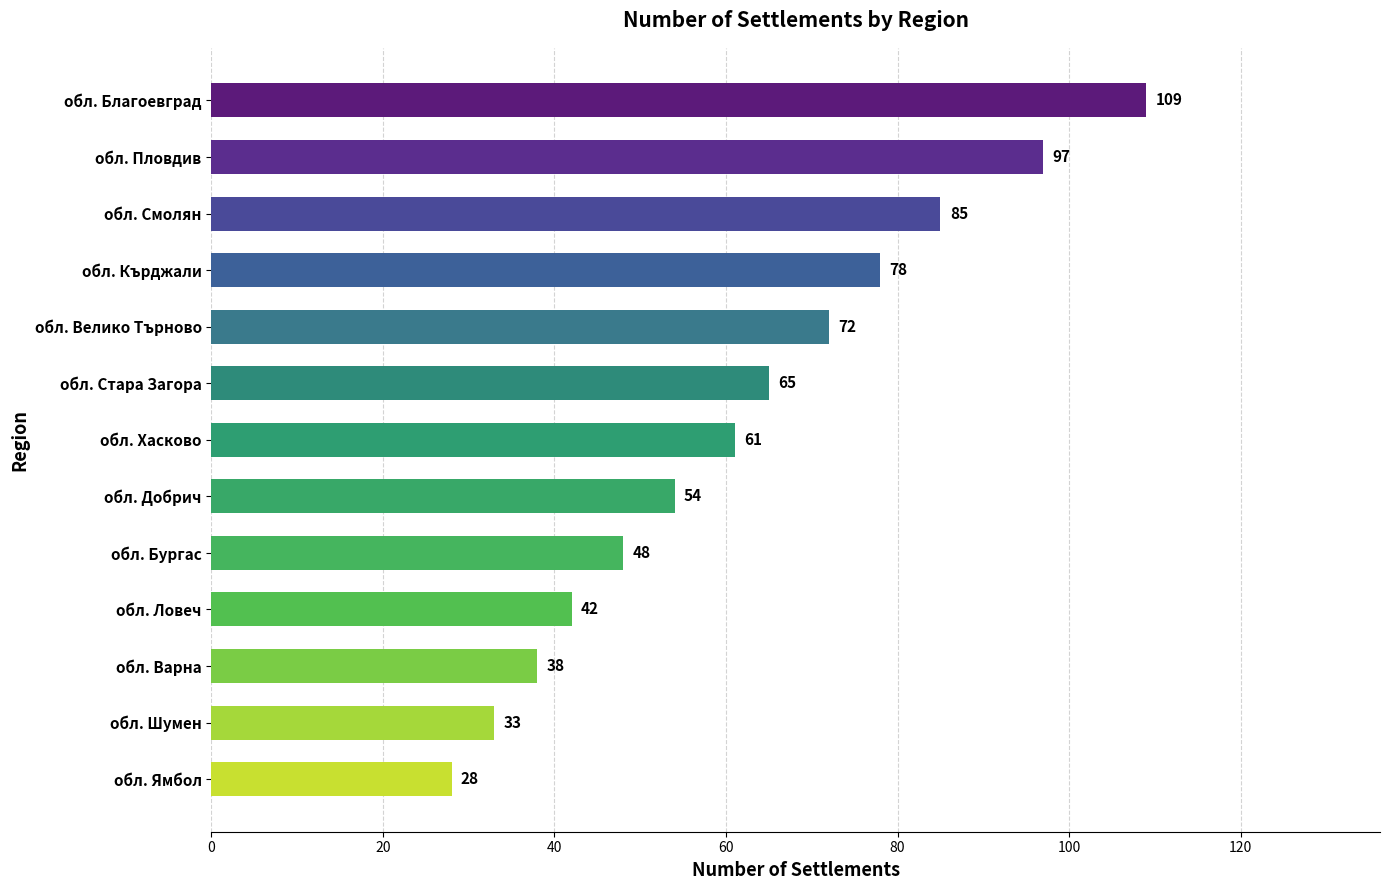

How many categories are shown in the chart?

13